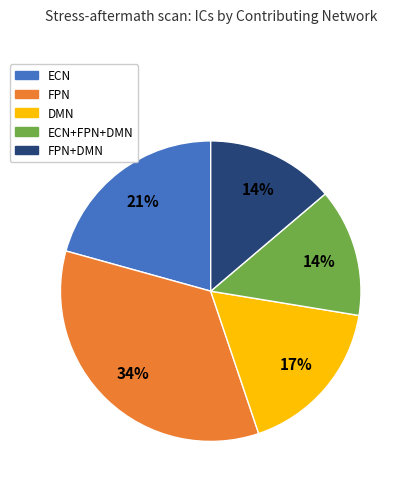

Is there any slice that represents more than half of the pie?

No